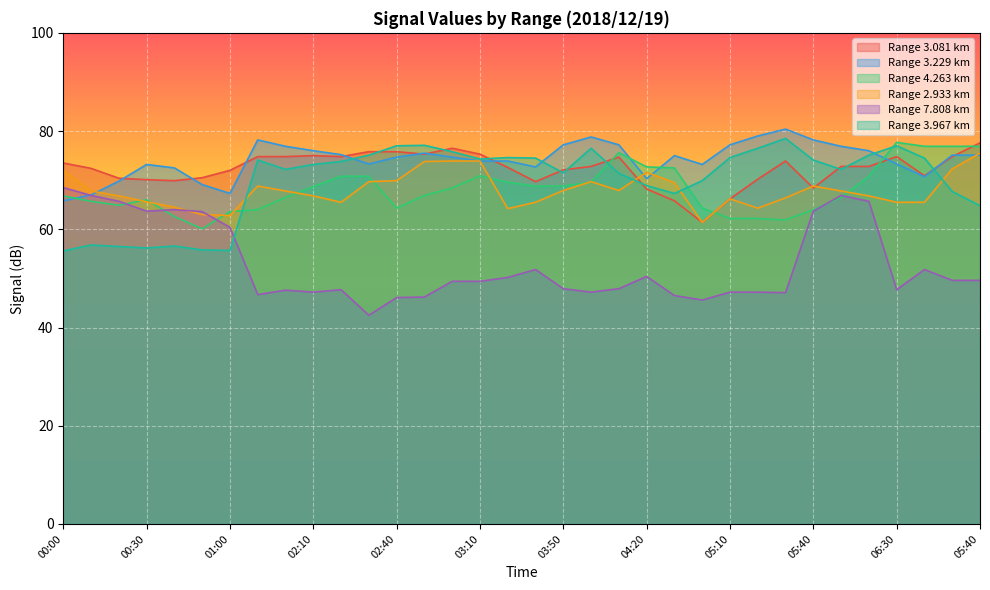

What is the value of the 2.933 point at the 7th from the left?

62.8